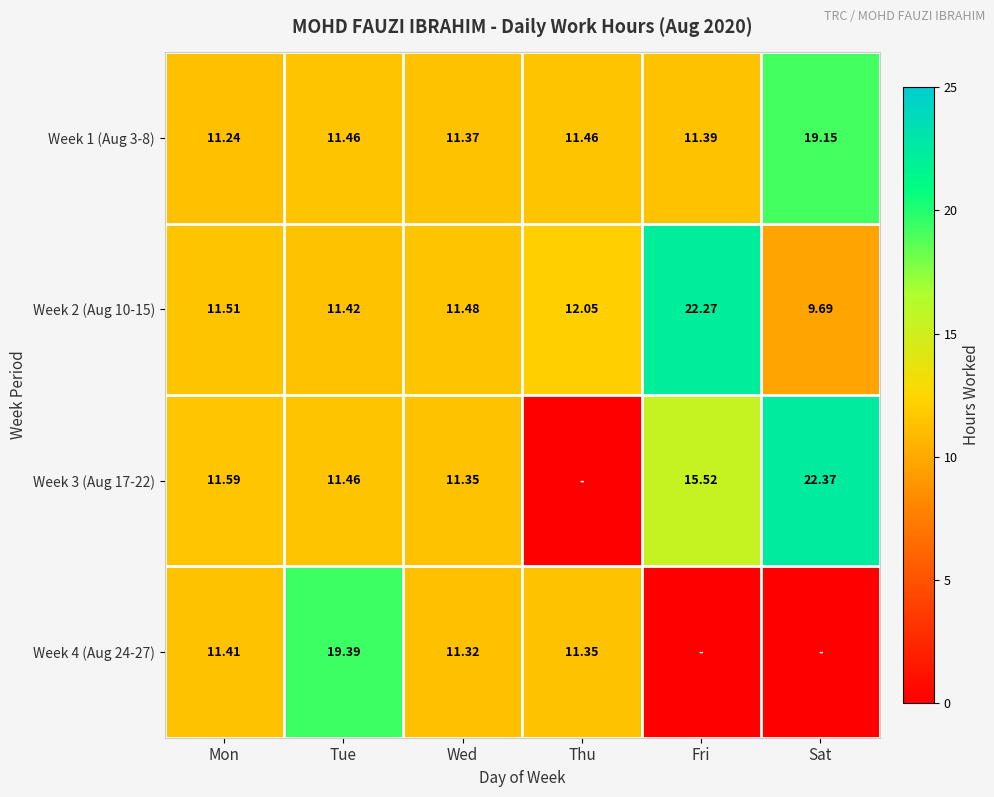

Where does the Week 2 (Aug 10-15) series first go above 11?

Mon